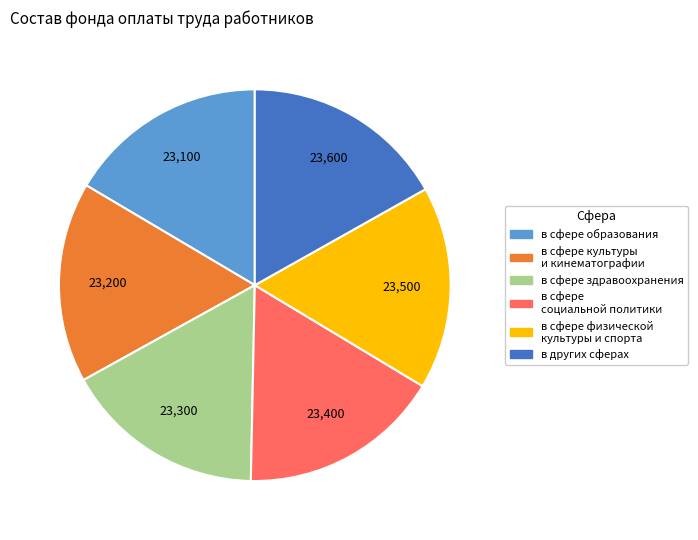

Is the sum of в сфере культуры и кинематографии and в сфере социальной политики greater than half?

No